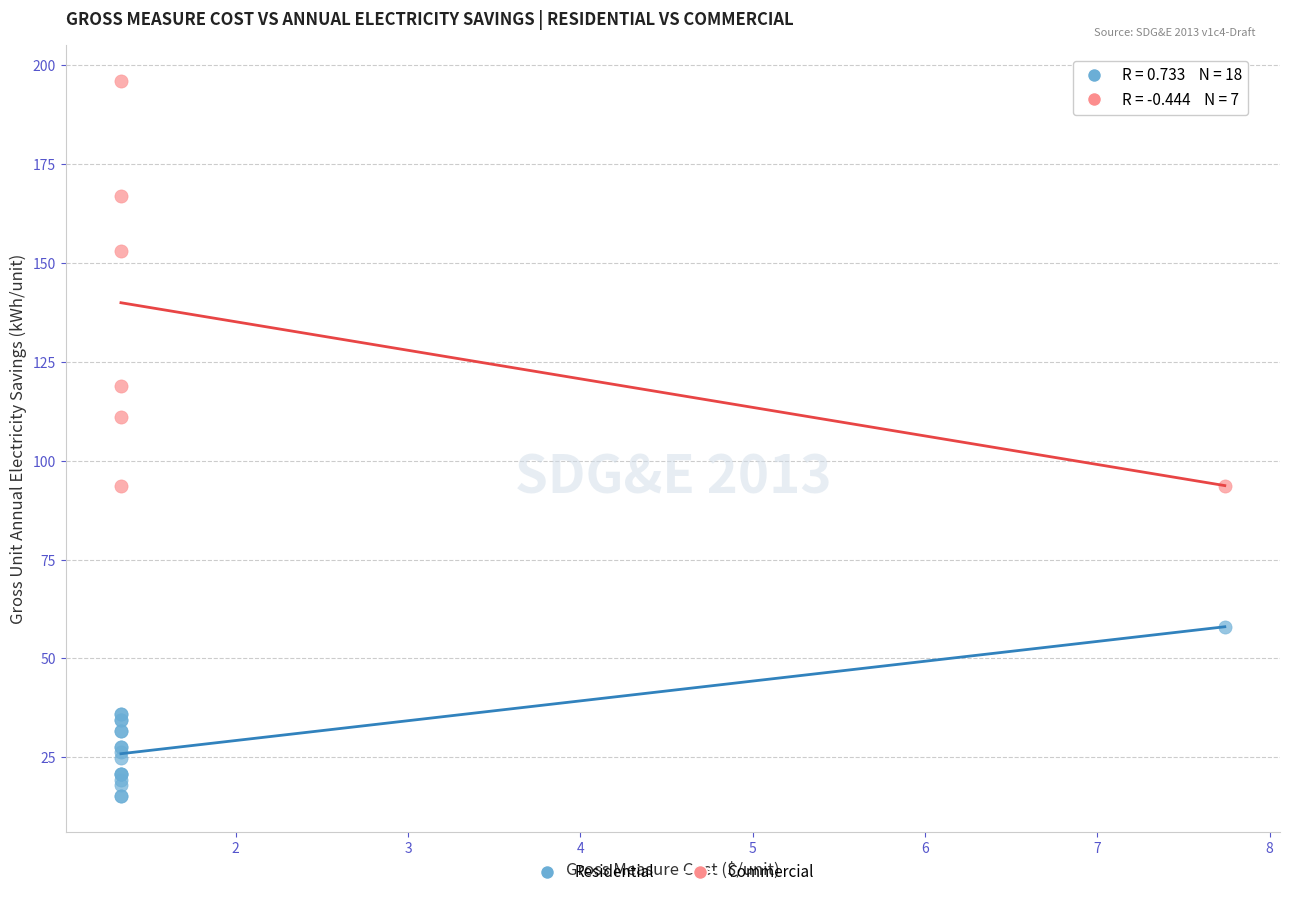

Which series reaches the minimum Y coordinate?

Residential